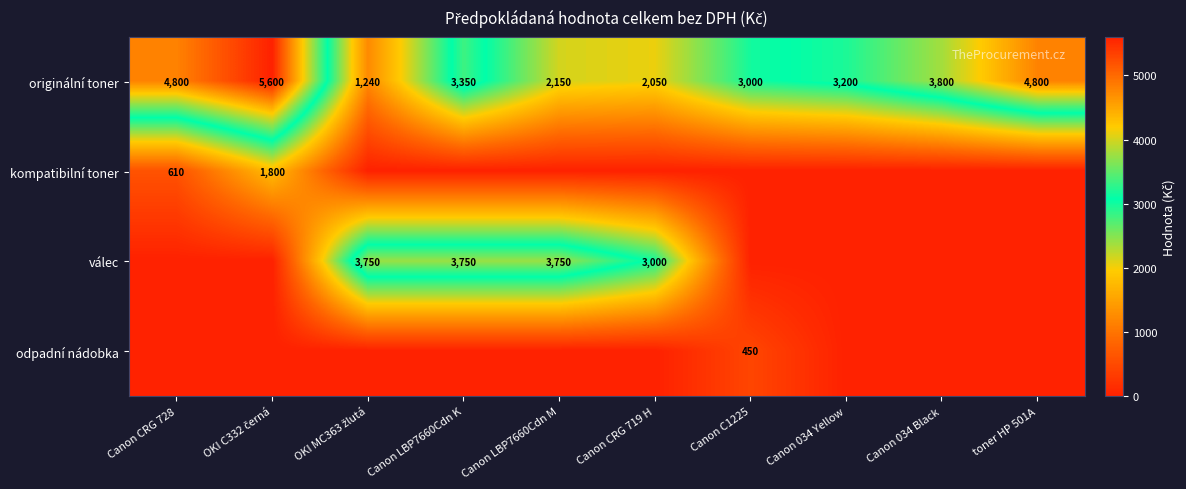

What is the approximate value of originální toner at Canon LBP7660Cdn K?

3350